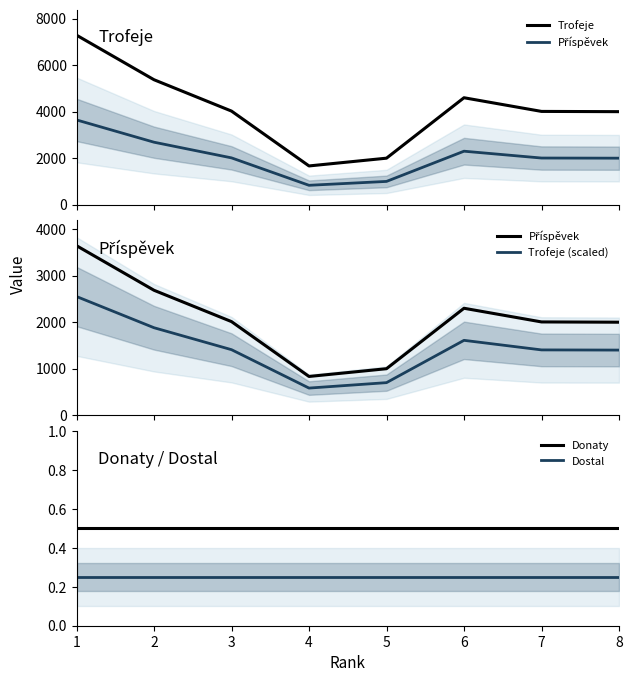

The value of Trofeje at 8 is 4001.0. True or false?

True